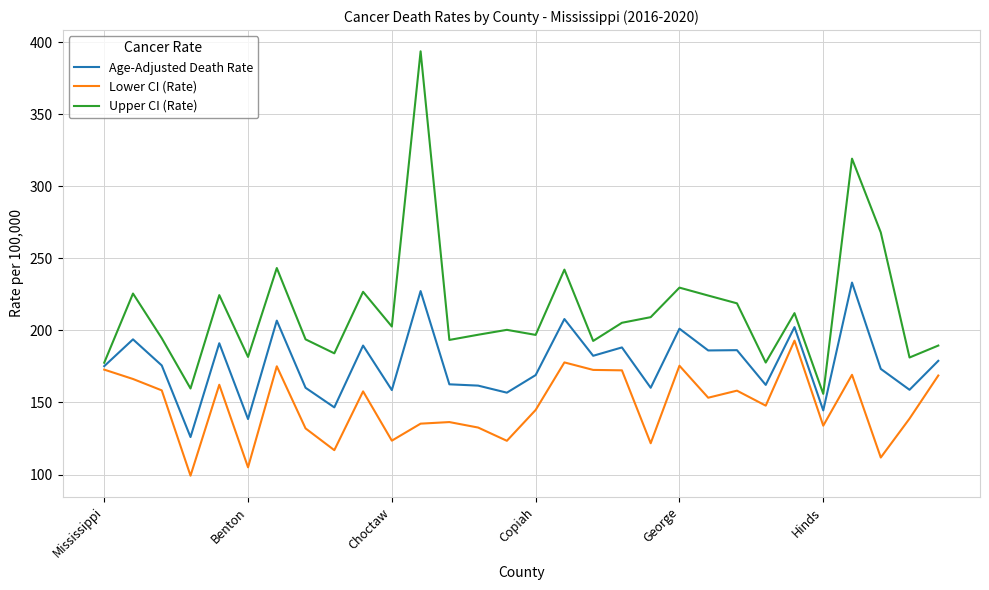

List the series in order of their overall mean, lowest first.

Lower CI (Rate), Age-Adjusted Death Rate, Upper CI (Rate)